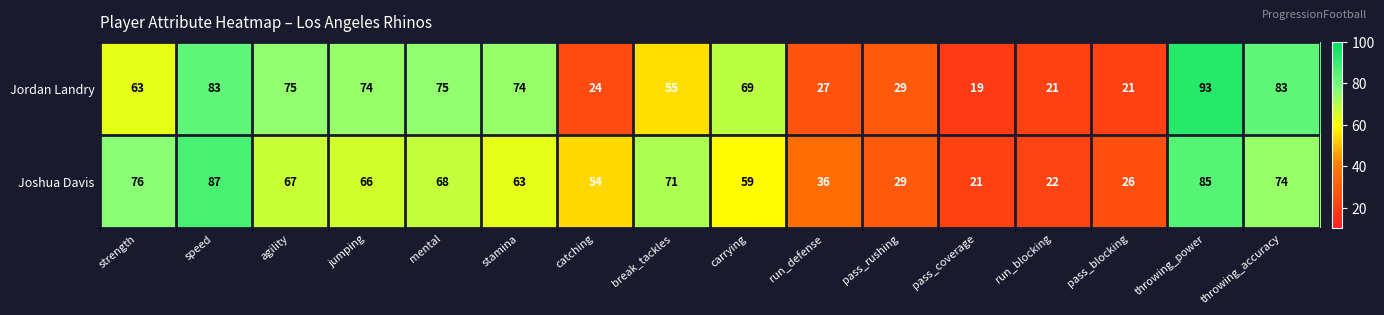

How many data points does each series have?

16